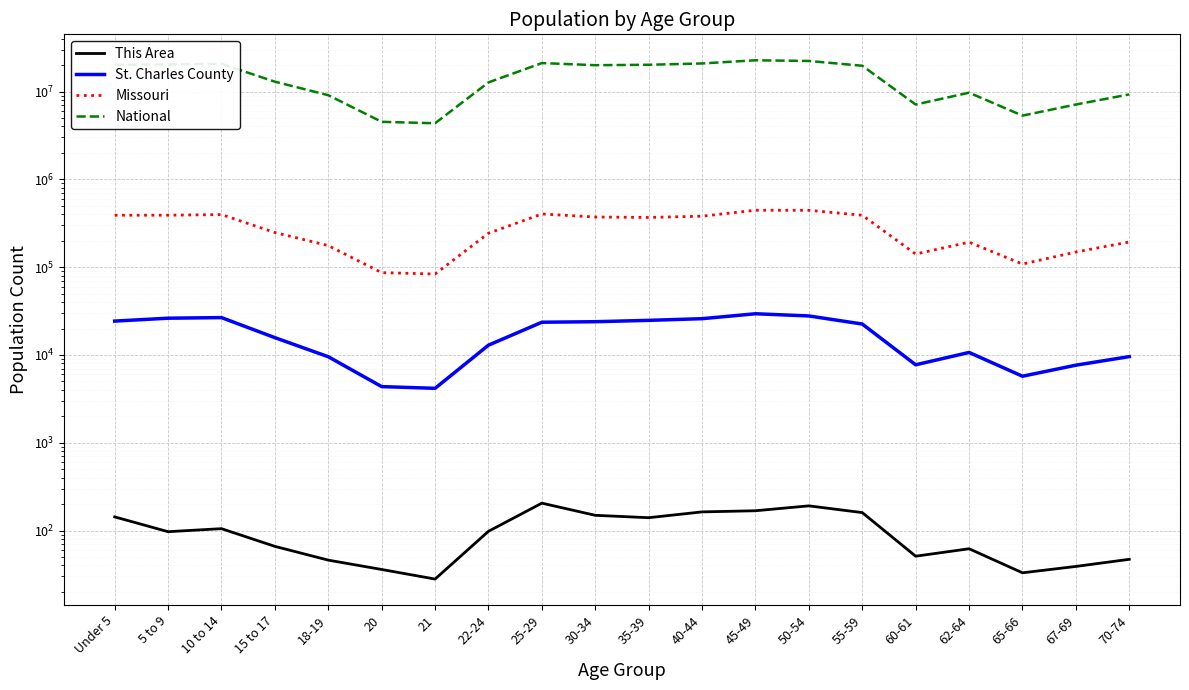

At which category does This Area reach its first local valley?

5 to 9